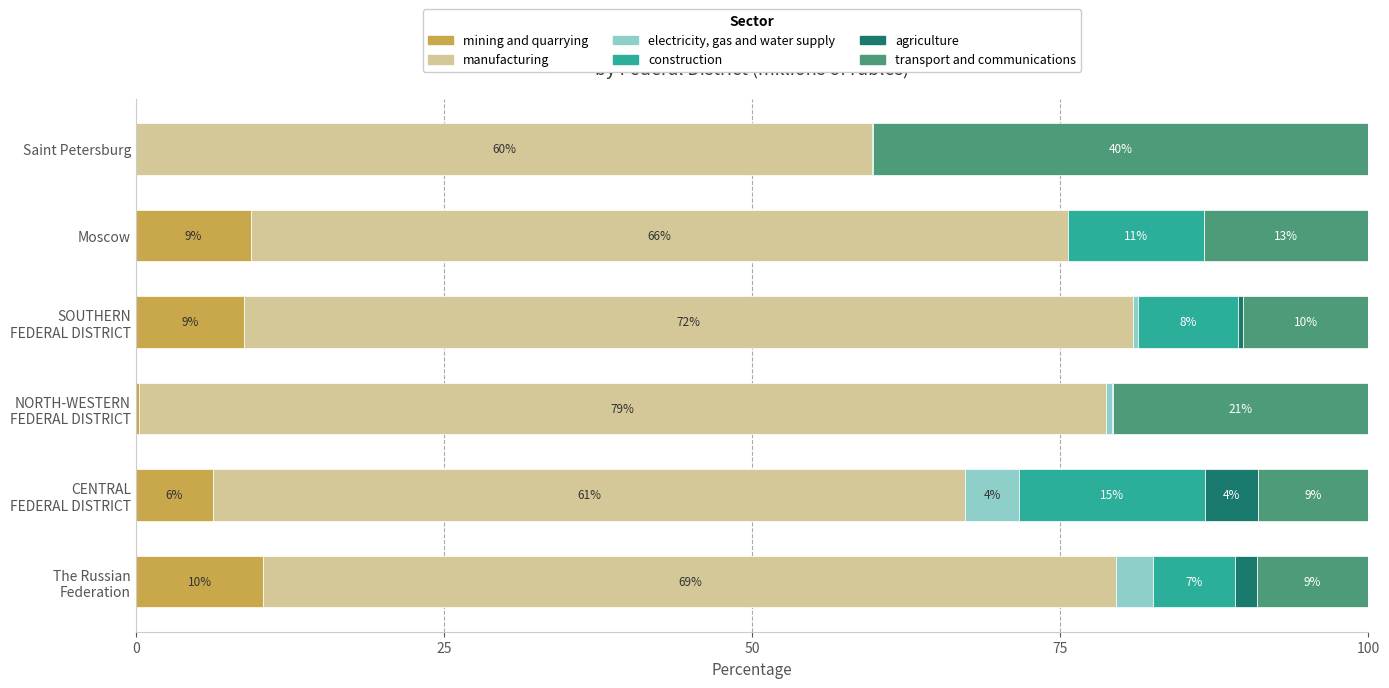

What is the total value across all series at Saint Petersburg?

100.0